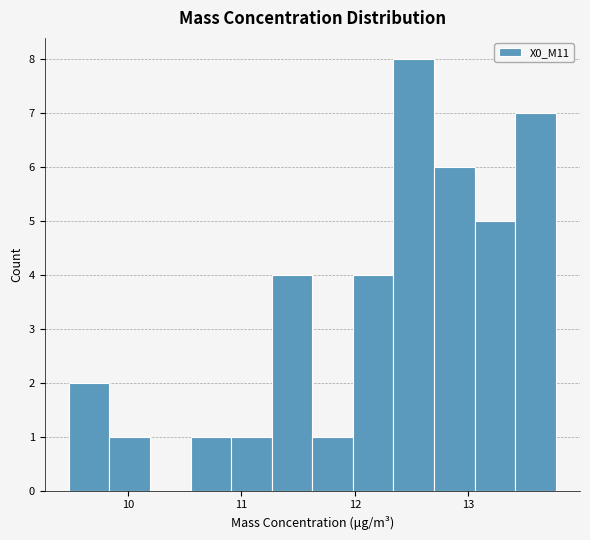

Around what value on the x-axis is the tallest bar? Give the approximate position of its centre, as read against the axis.

12.5